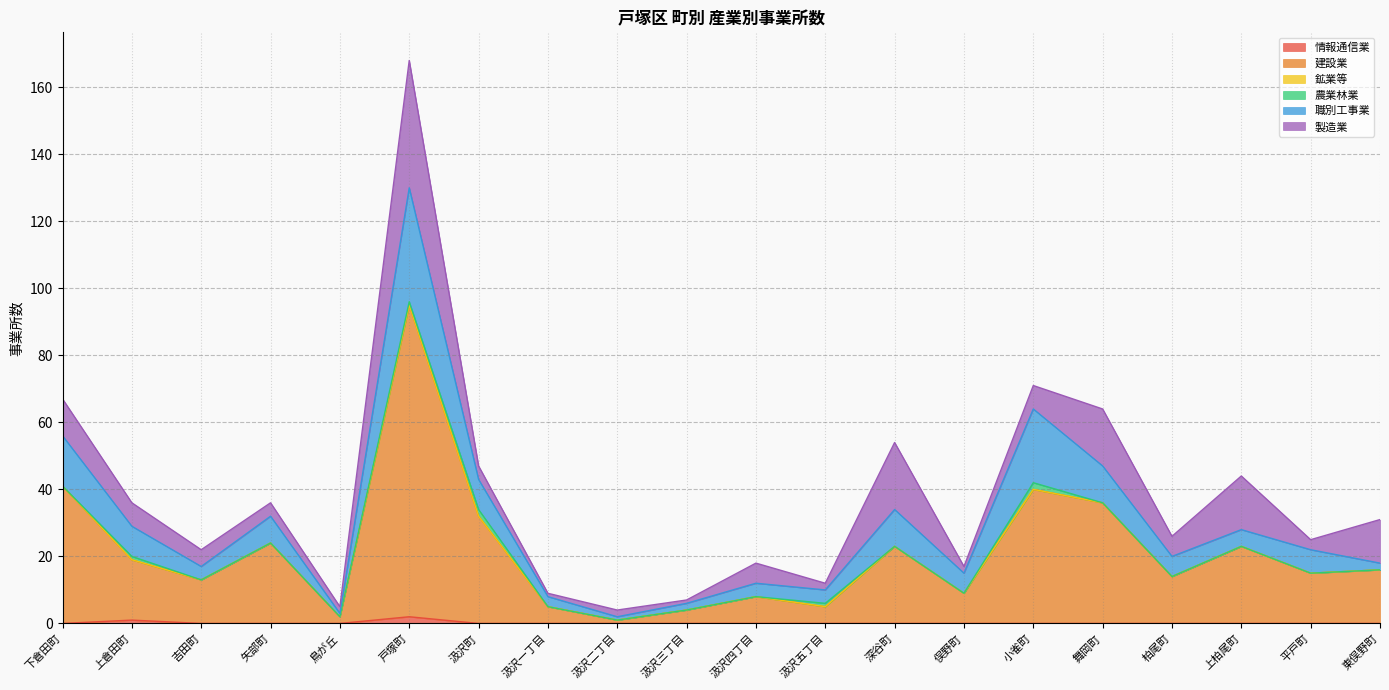

True or false: 建設業 and 農業林業 intersect in this chart.

False